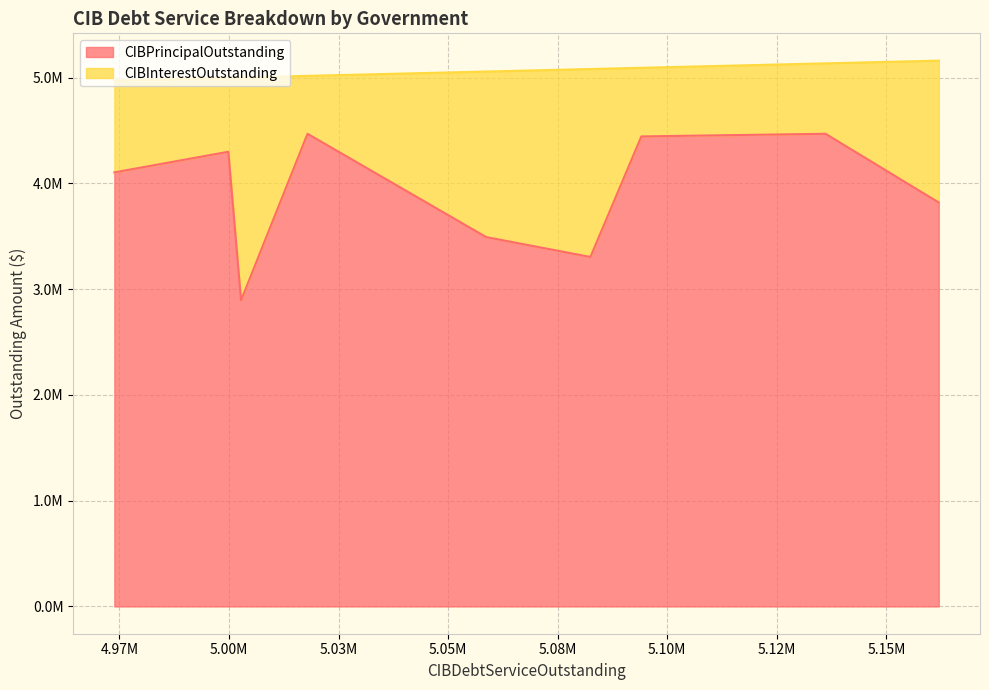

List the series in order of their overall mean, highest first.

CIBPrincipalOutstanding, CIBInterestOutstanding